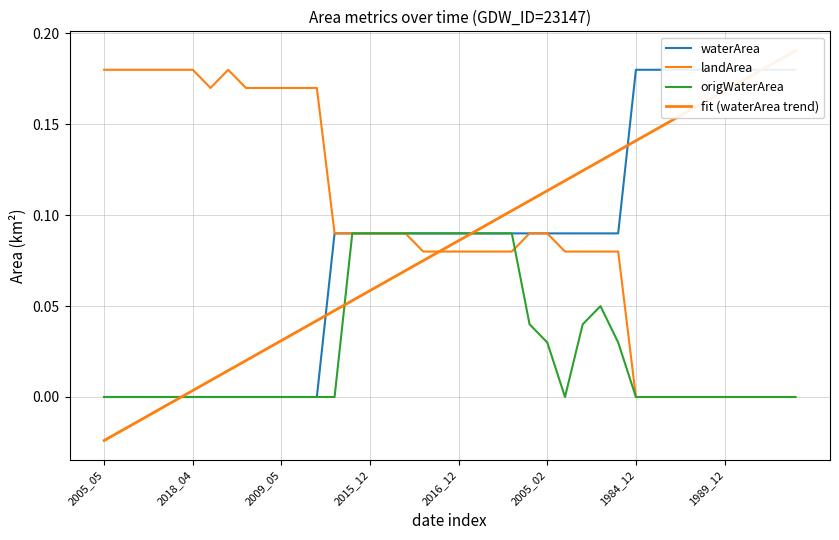

The value of fit (waterArea trend) at 2015_12 is 0.0. True or false?

False